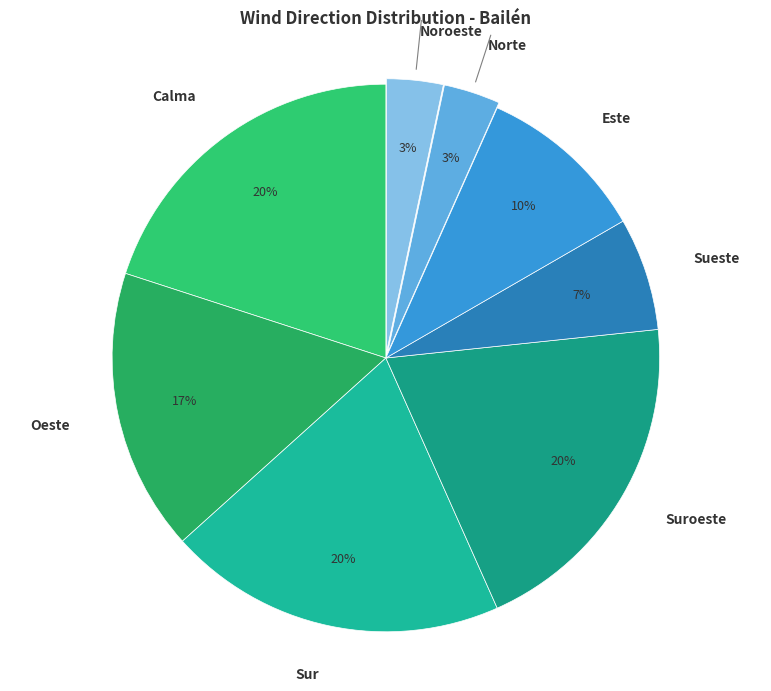

To the nearest percent, what portion does Calma represent?

20%